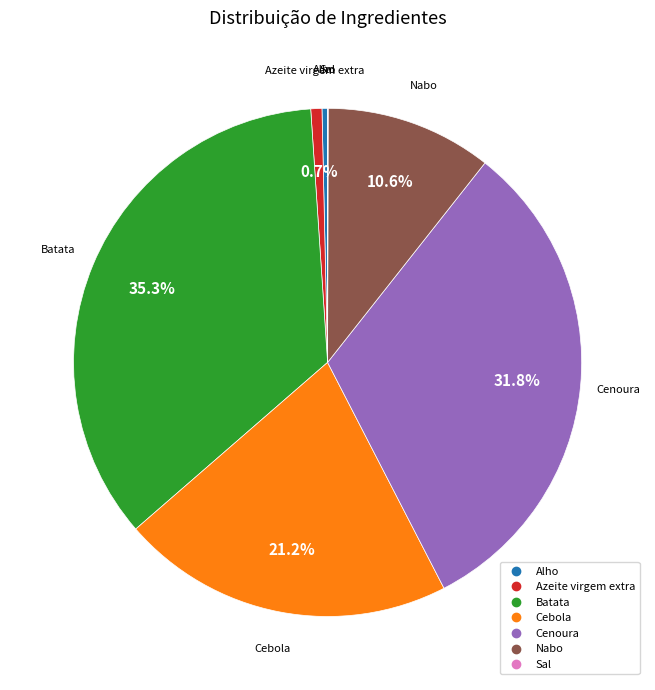

What percentage is the Nabo slice, to the nearest percent?

11%